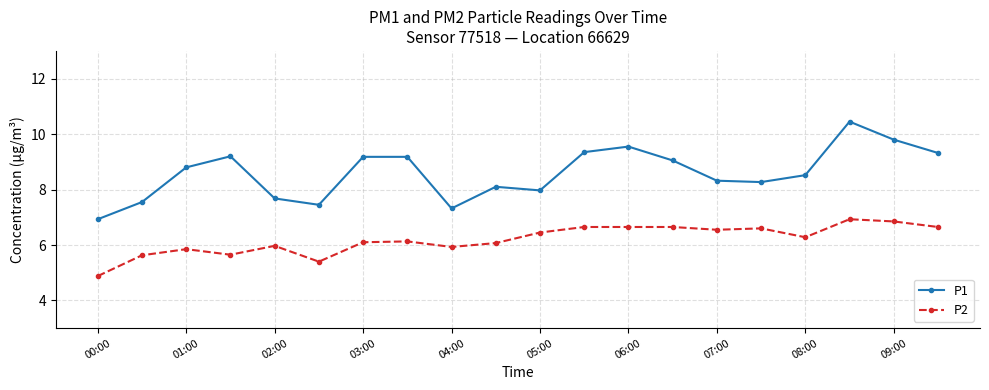

True or false: P2 and P1 intersect in this chart.

False